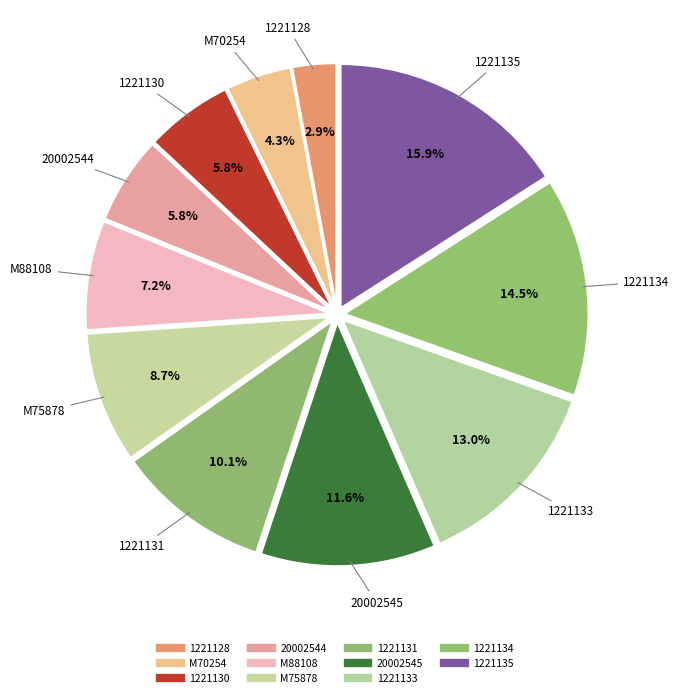

Approximately how many times larger is the value at 1221131 compared to M75878?

1.2